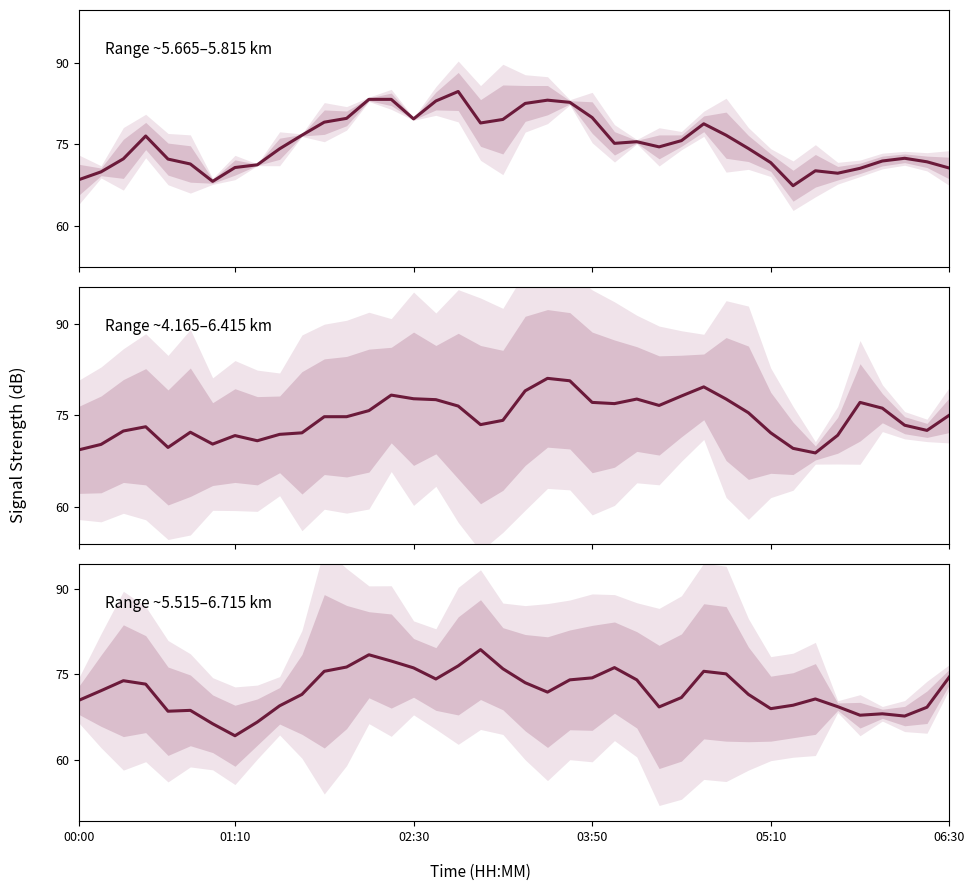

What is the difference between the maximum and minimum values in the 5.515 & 6.715 km series?

15.1